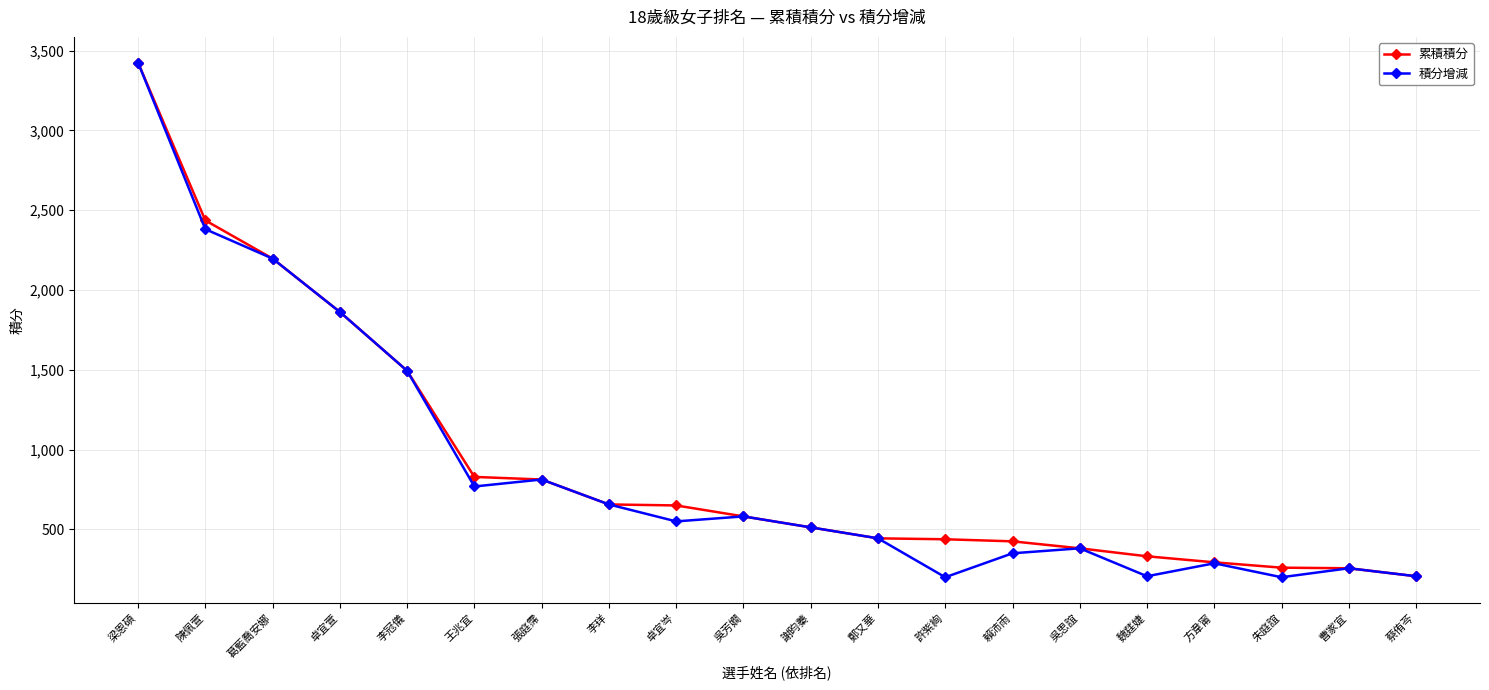

Between 李冠儀 and 許紫絢, which series saw the biggest shift?

積分增減